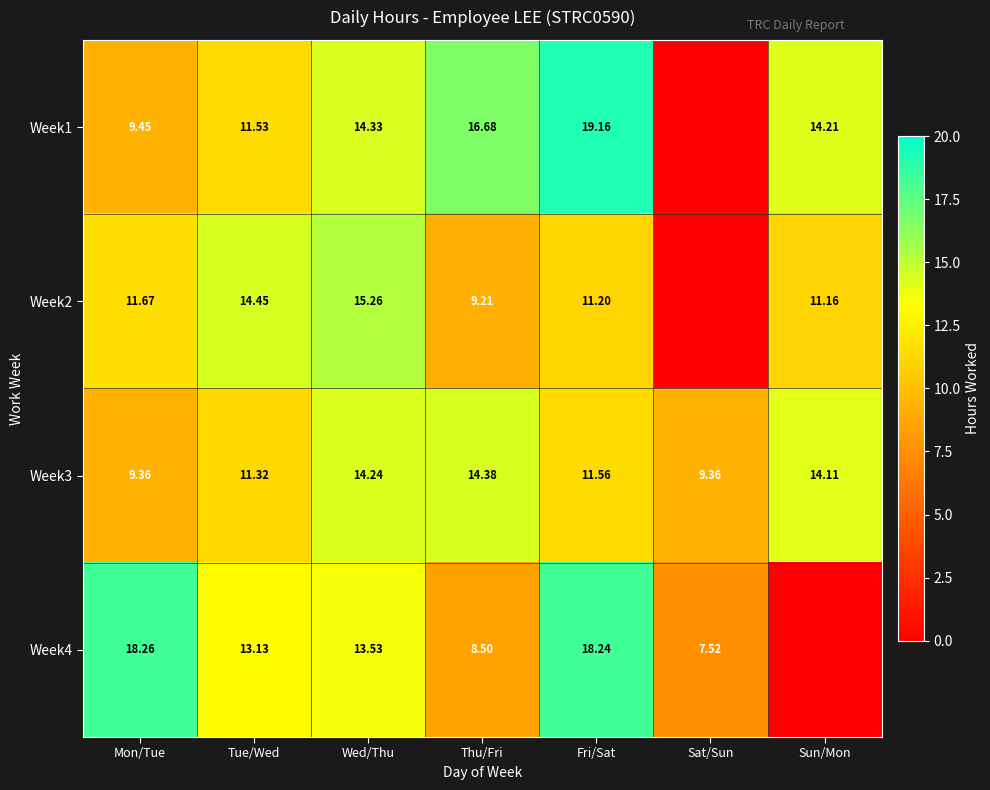

Is the value of Week1 at Wed/Thu greater than the value of Week3 at Tue/Wed?

Yes